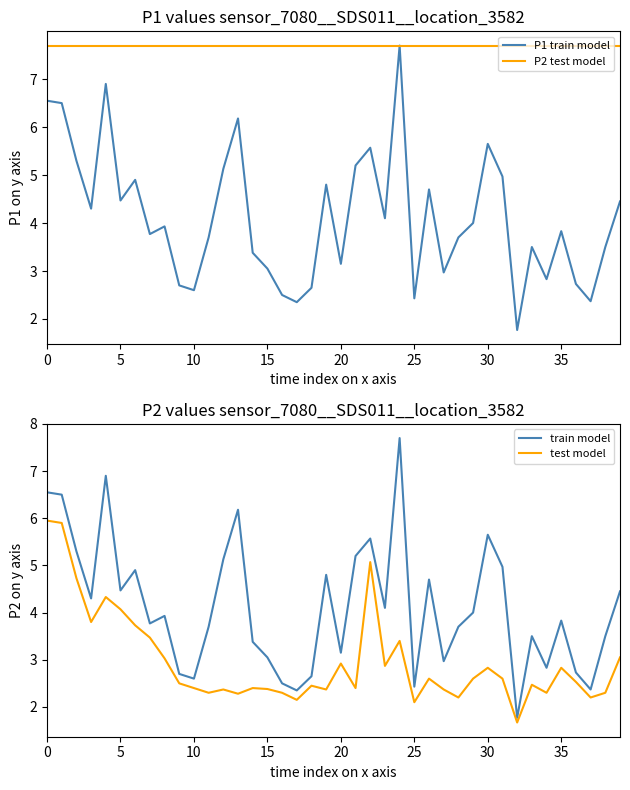

What is the difference between the second highest and minimum values in the P1 series?

5.1